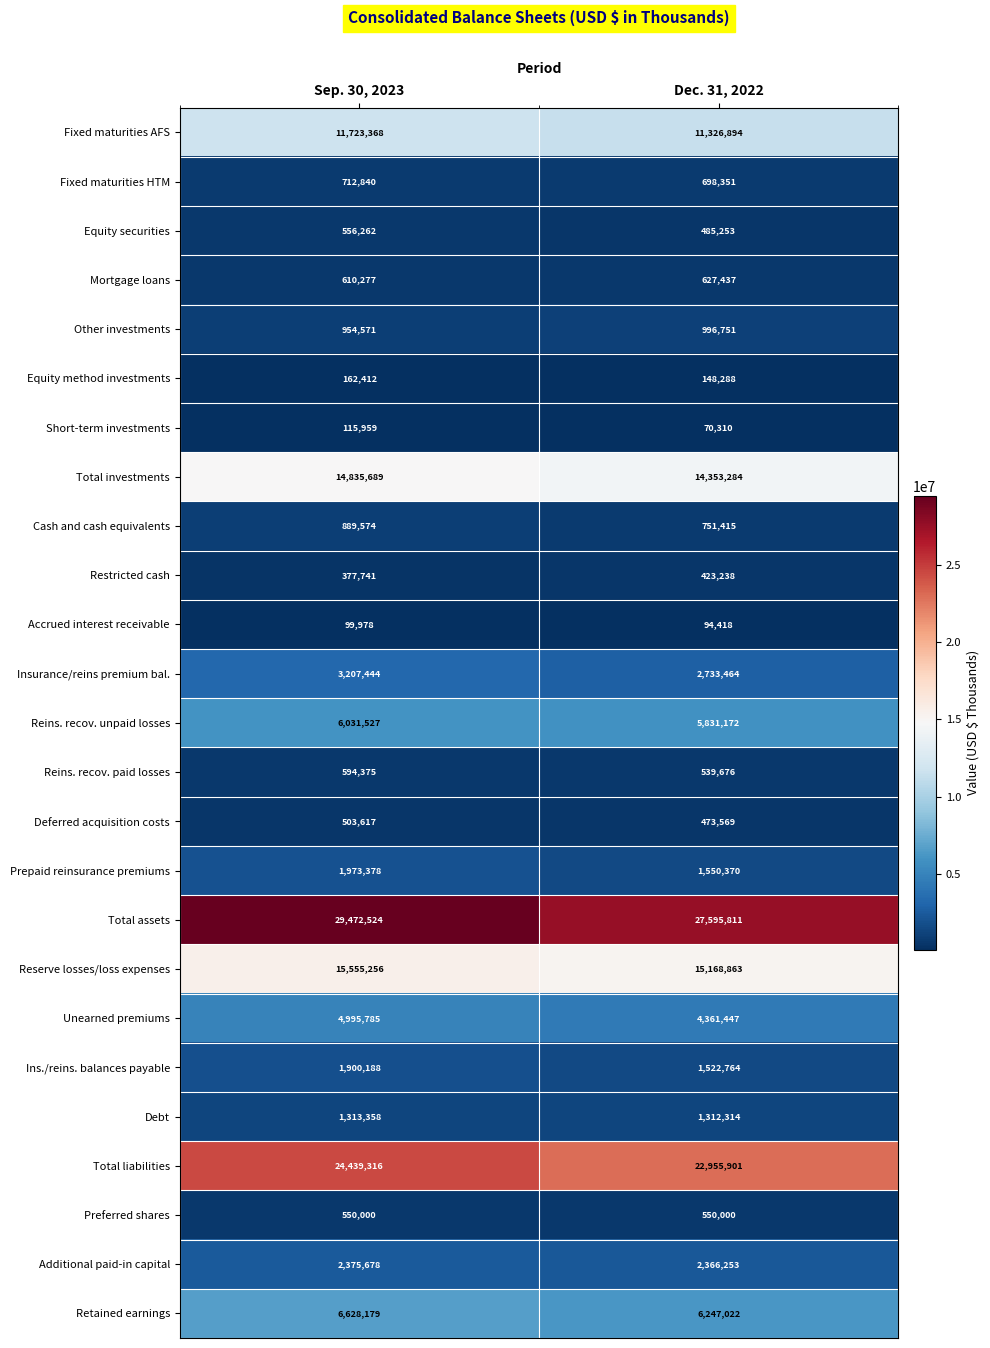

Which category has the highest value across all series?

Sep. 30, 2023